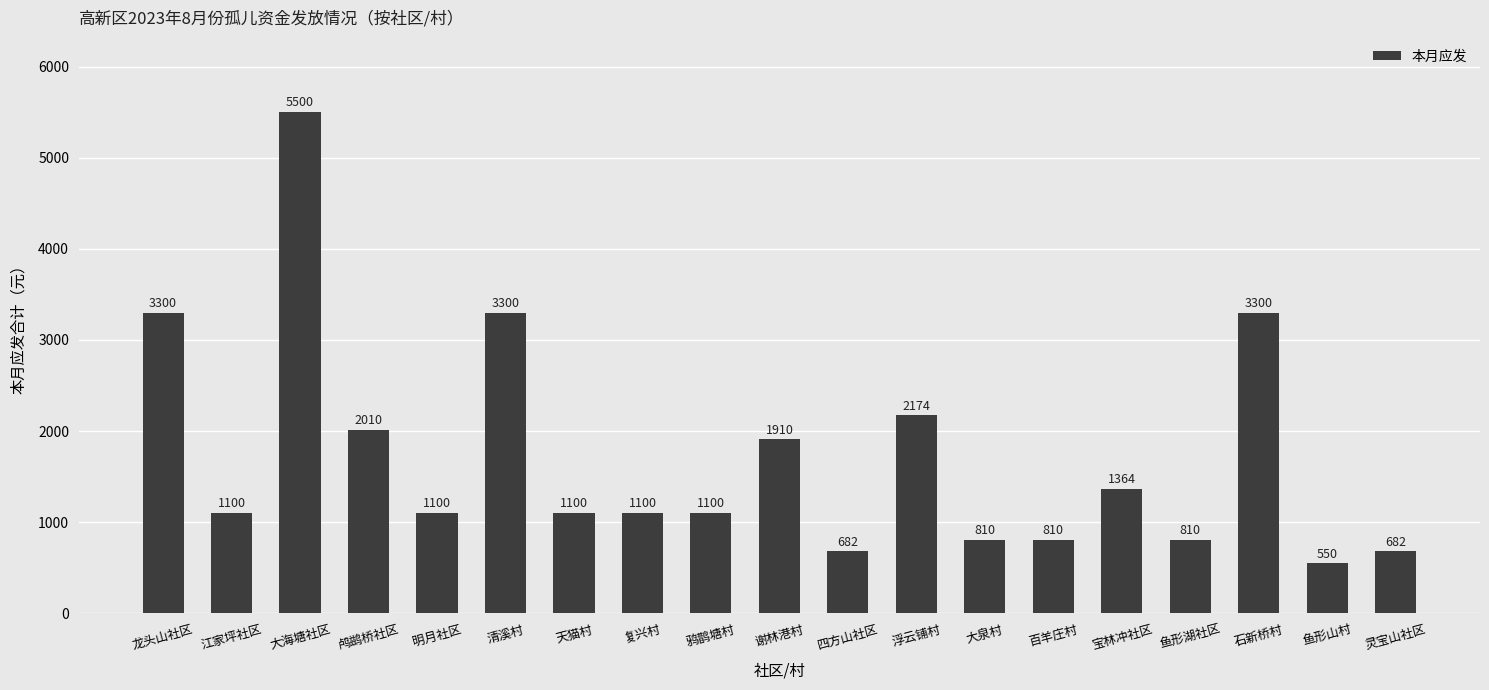

What is the sum of all values?

32702